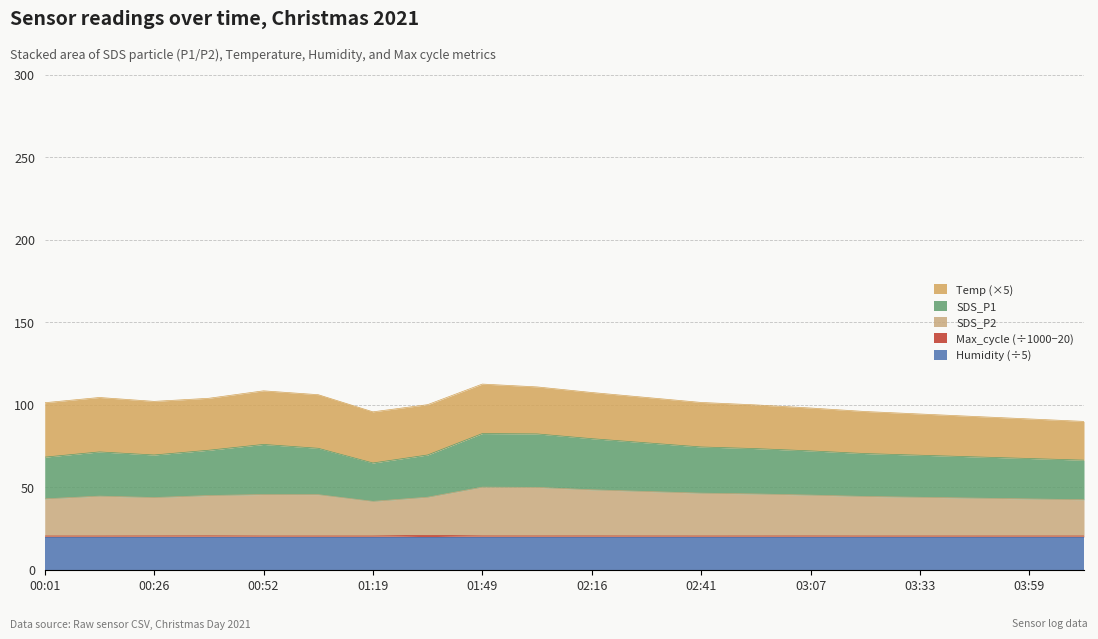

What is the highest value of the Humidity (÷5) series?

20.0